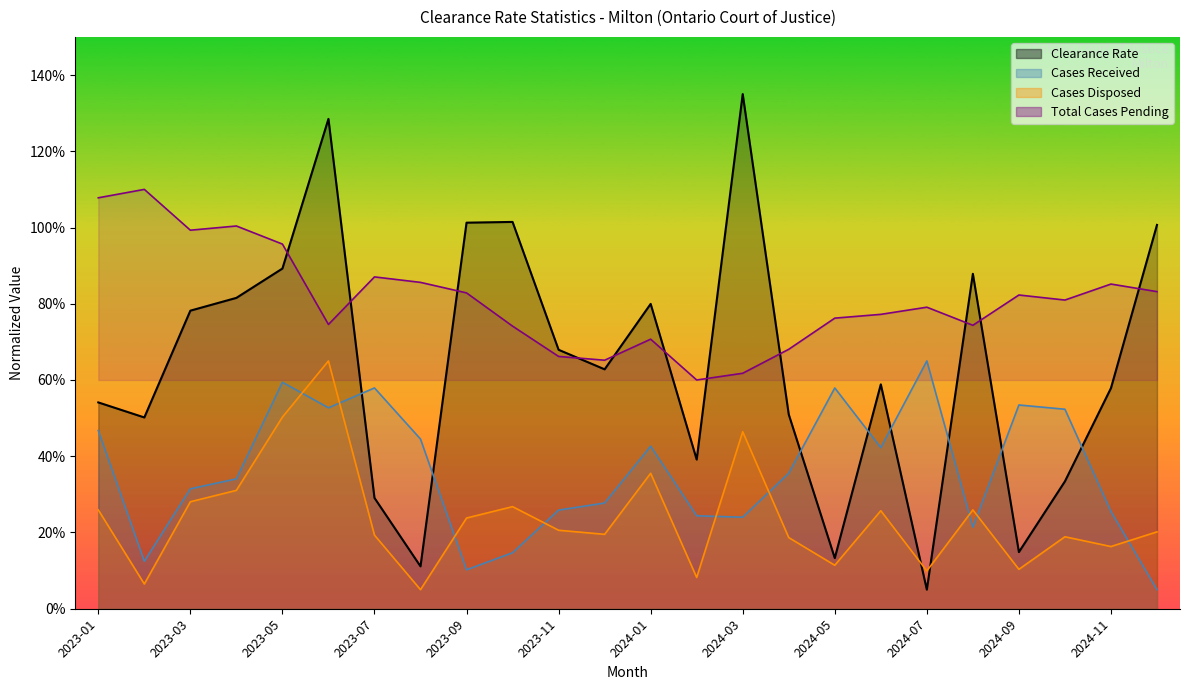

How many distinct data groups are displayed?

4